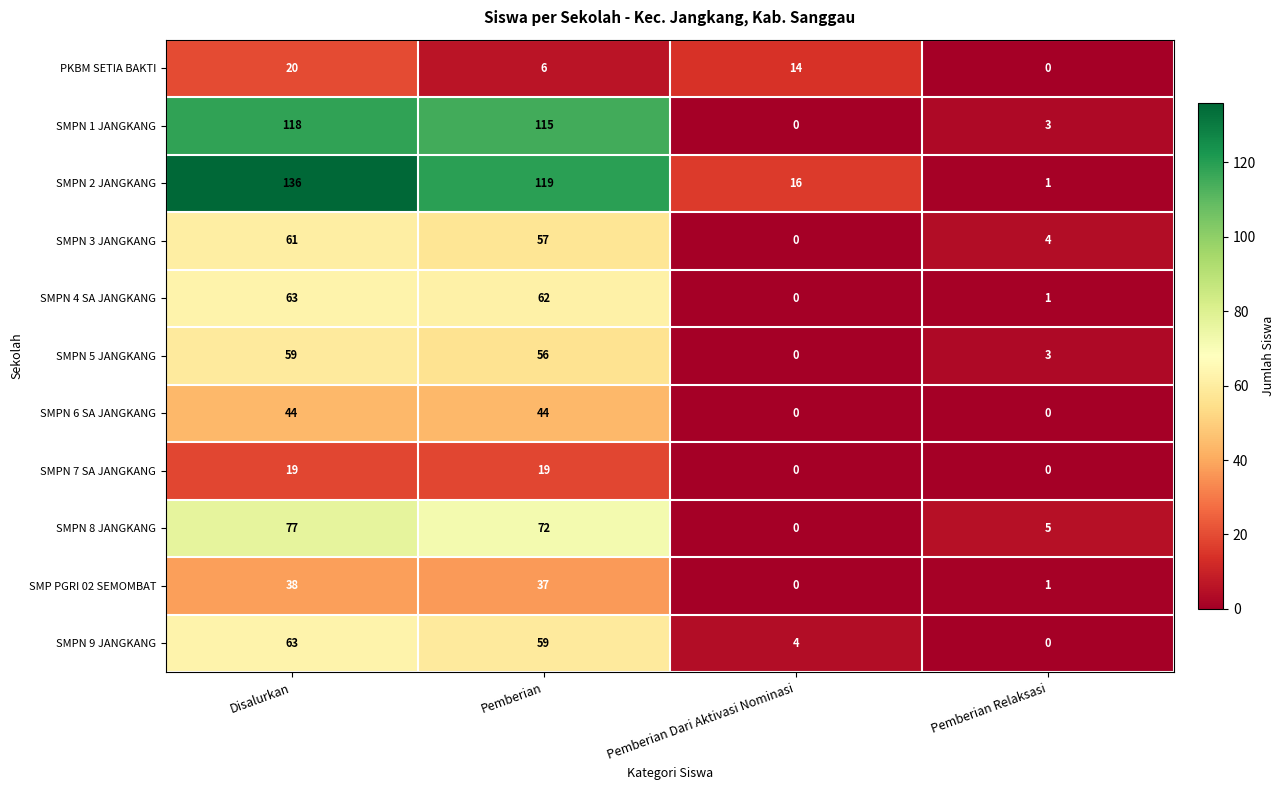

What is the difference between the PKBM SETIA BAKTI values at Disalurkan and Pemberian Relaksasi?

20